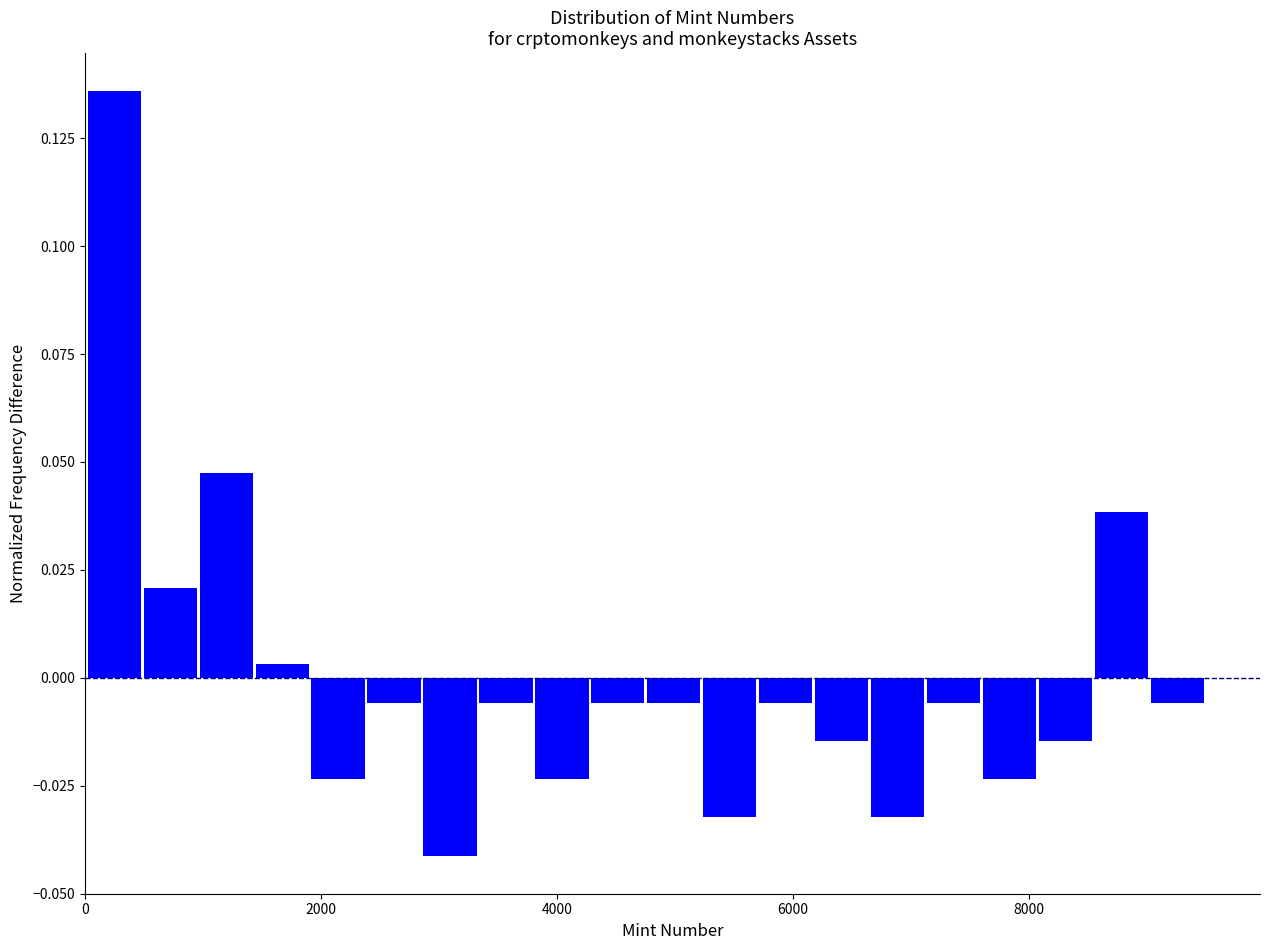

Around what value on the x-axis is the tallest bar? Give the approximate position of its centre, as read against the axis.

200